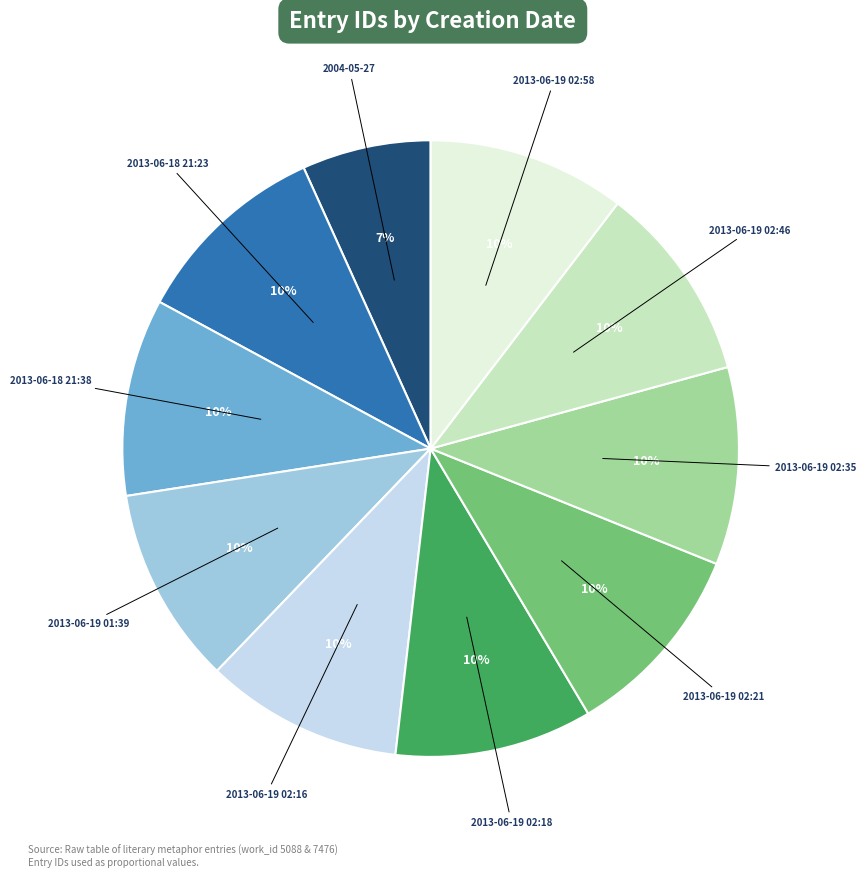

Does any single category account for the majority?

No